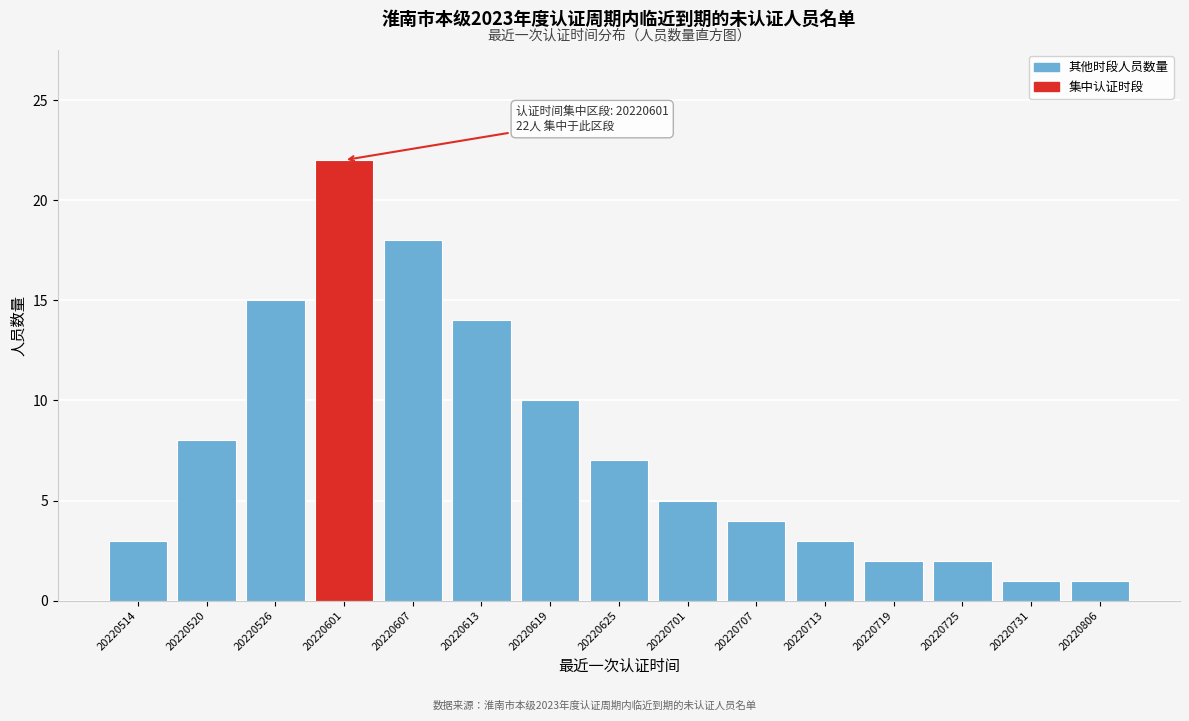

Reading left to right, transcribe all the data shown in this chart.

20220514=3	20220520=8	20220526=15	20220601=22	20220607=18	20220613=14	20220619=10	20220625=7	20220701=5	20220707=4	20220713=3	20220719=2	20220725=2	20220731=1	20220806=1